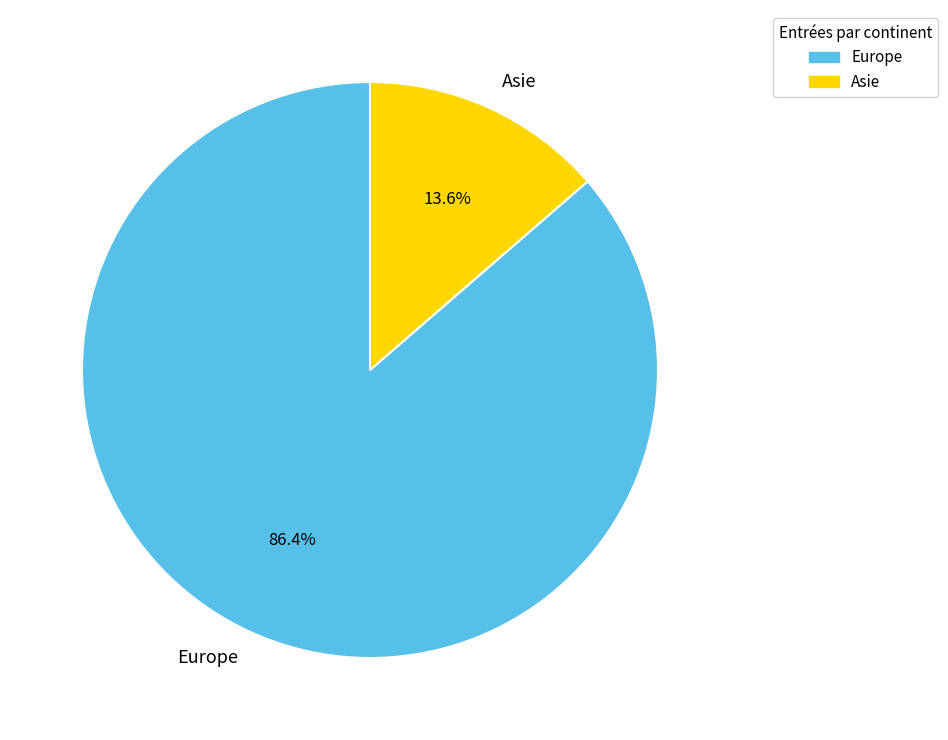

To the nearest percent, what portion does Asie represent?

14%